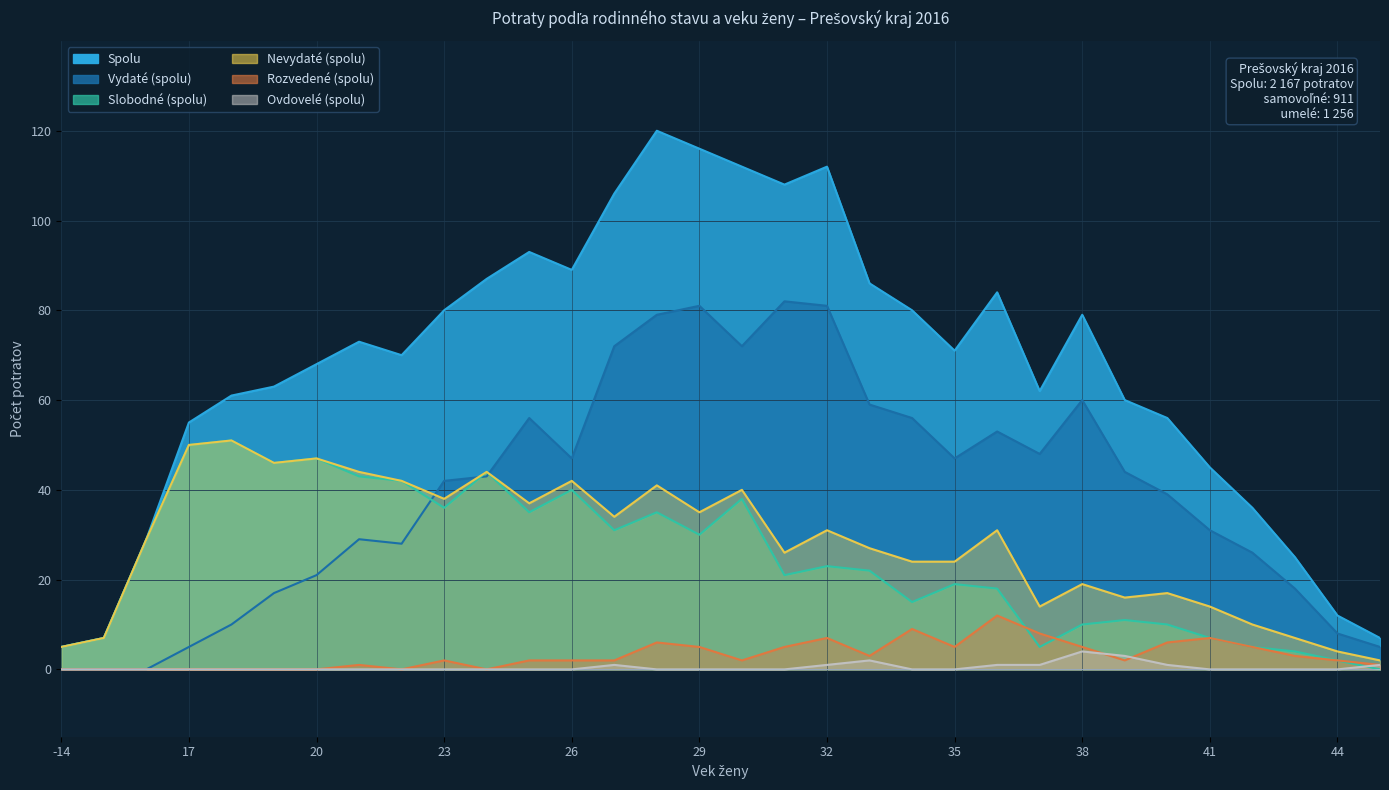

Is it true that Slobodné (spolu) equals 15 at 40?

False